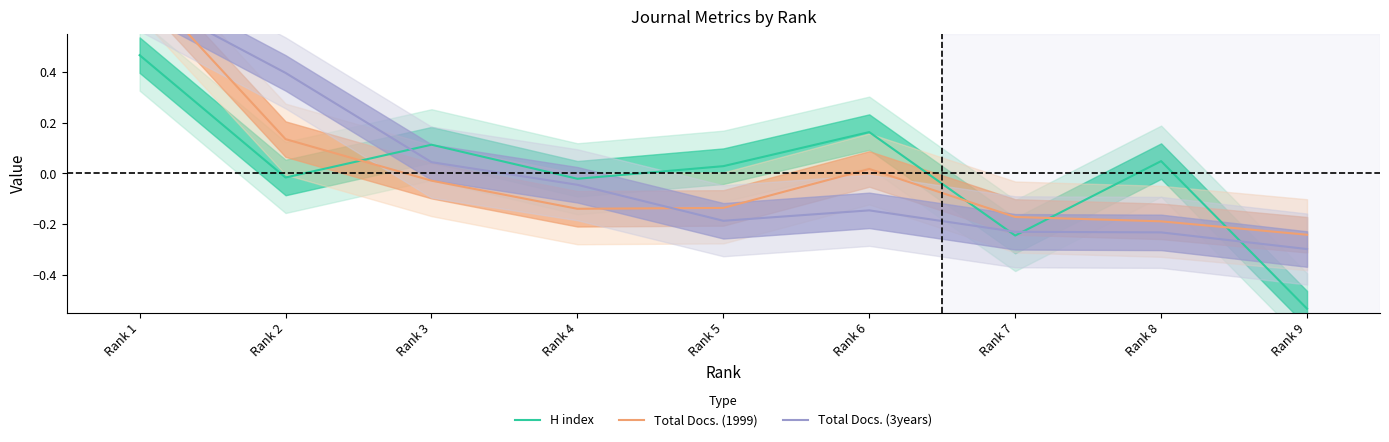

The value of Total Docs. (1999) at Rank 3 is -0.1. True or false?

False